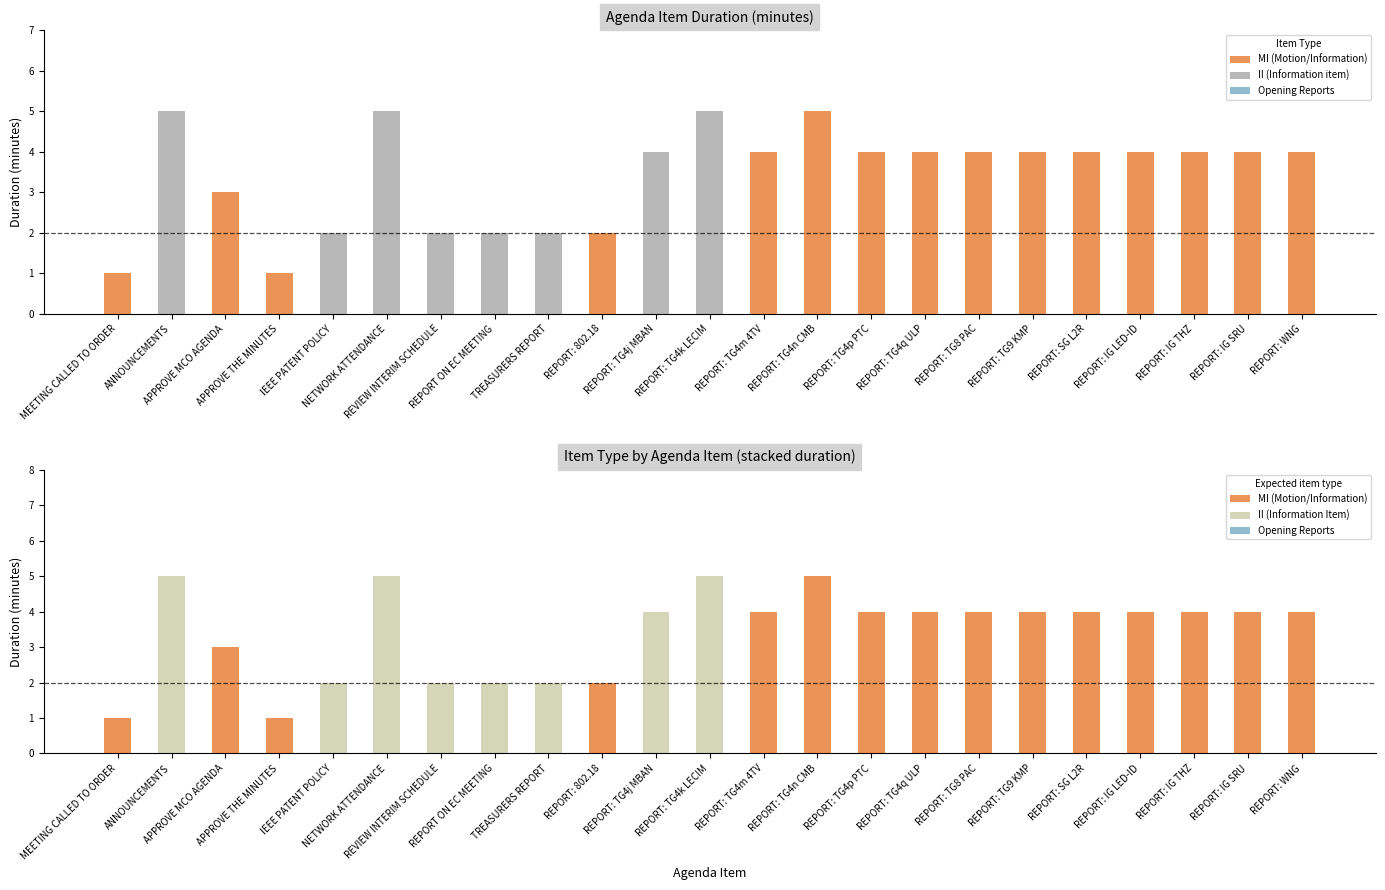

At which label does II (Information Item) reach its peak?

ANNOUNCEMENTS